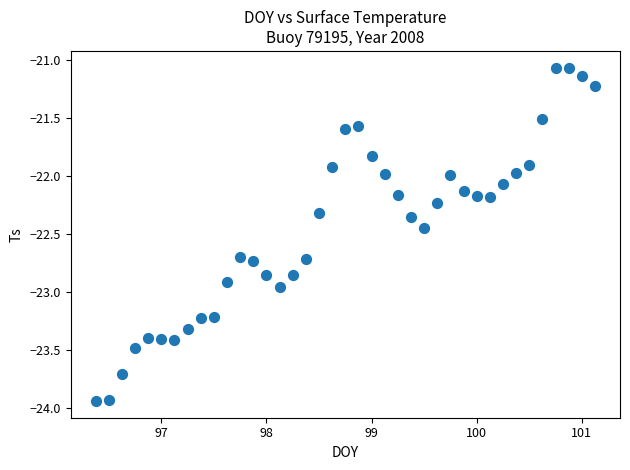

What is the range of Y values (max minus min)?

2.9